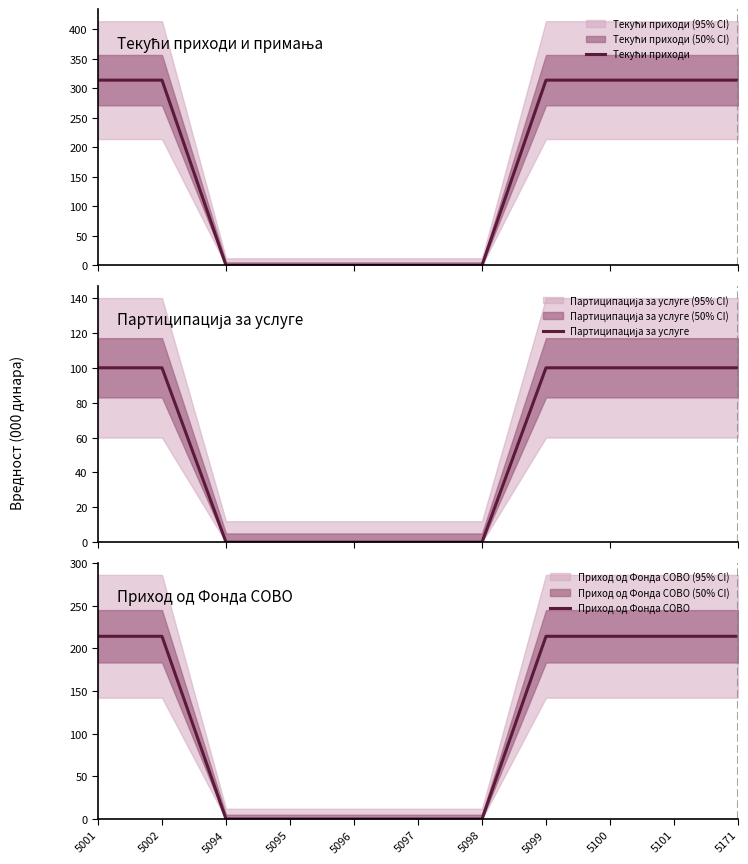

How many Партиципација за услуге values are between 0 and 100?

11